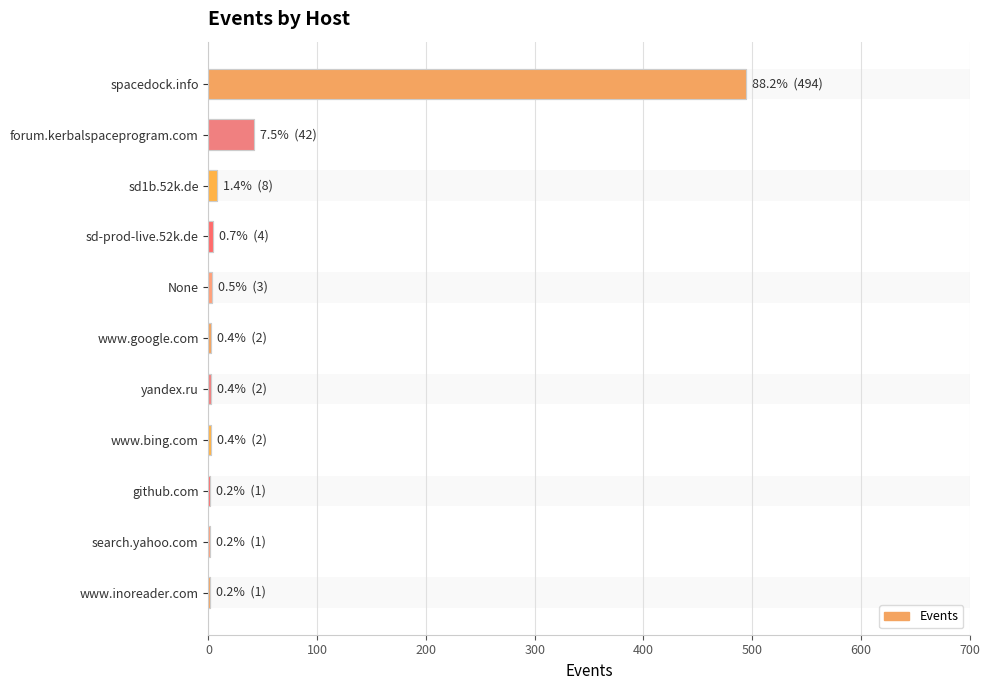

The chart shows a value of 1 at sd-prod-live.52k.de. True or false?

False